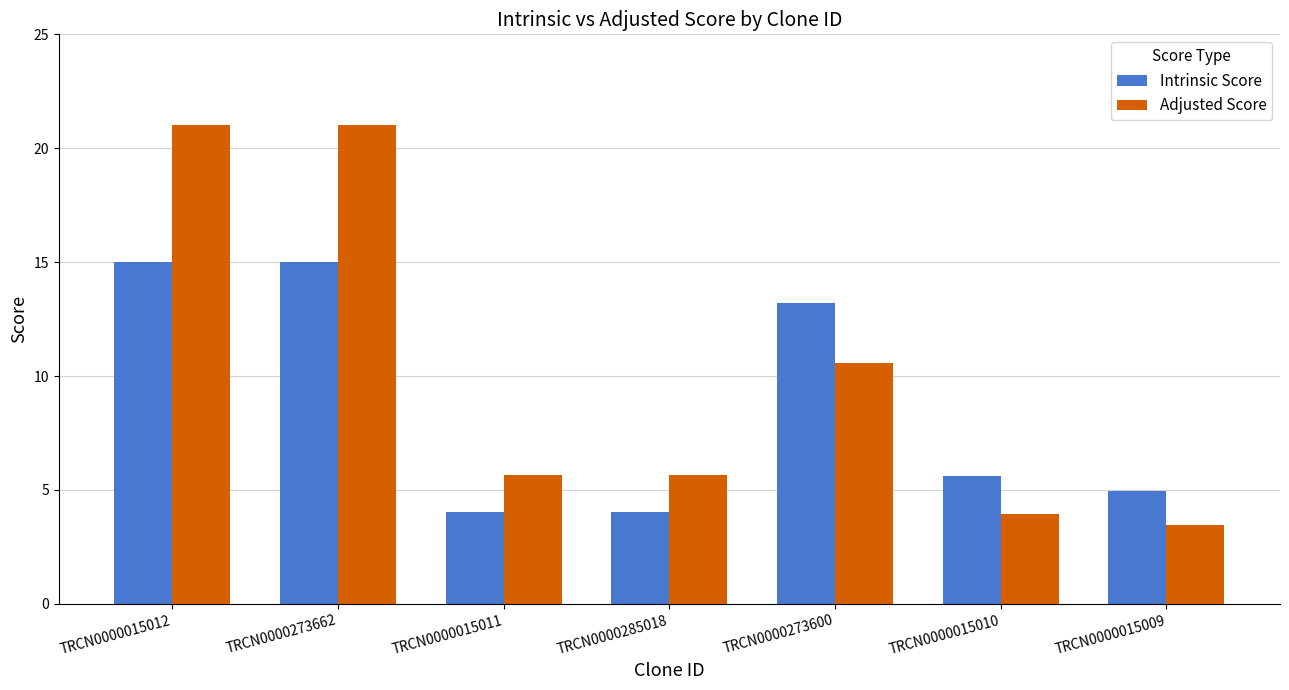

List the series in order of their peak value, lowest first.

Intrinsic Score, Adjusted Score